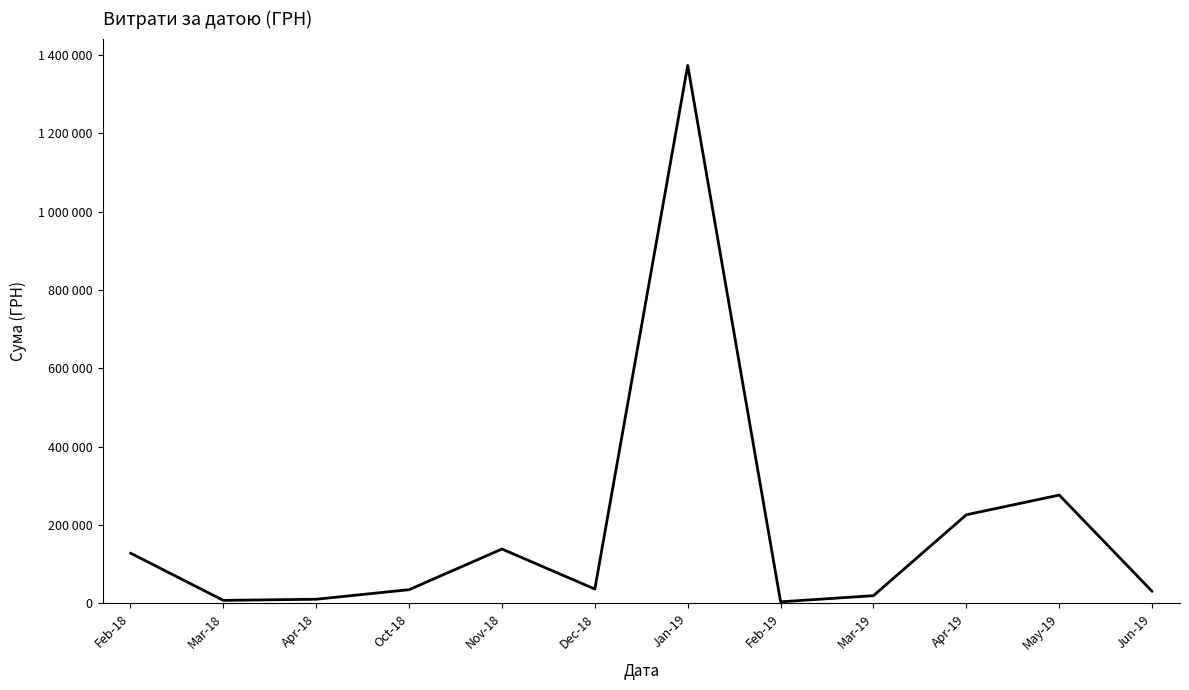

What value does the data have at Apr-18?

10523.9